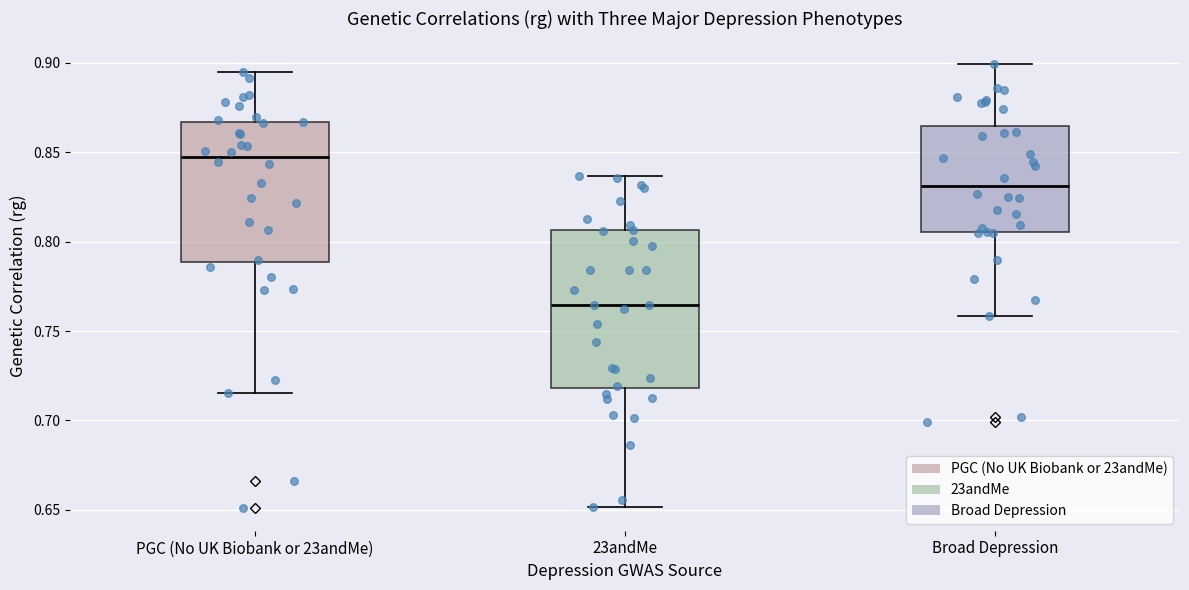

Which box has the highest median line?

PGC (No UK Biobank or 23andMe)